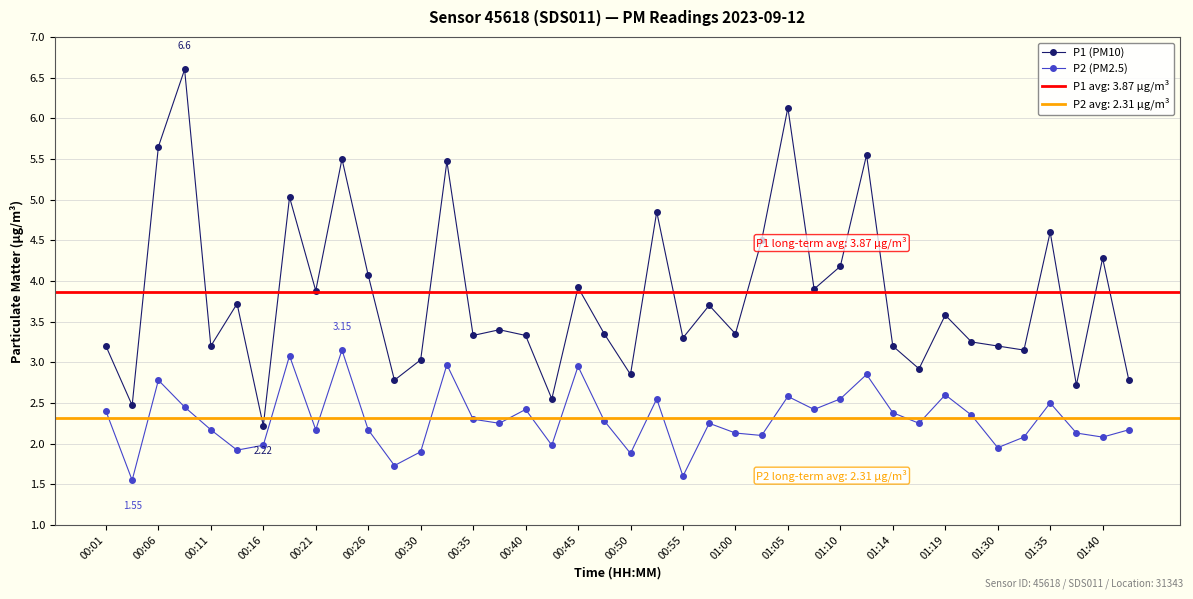

What is the average value of the P1 (PM10) series?

3.8